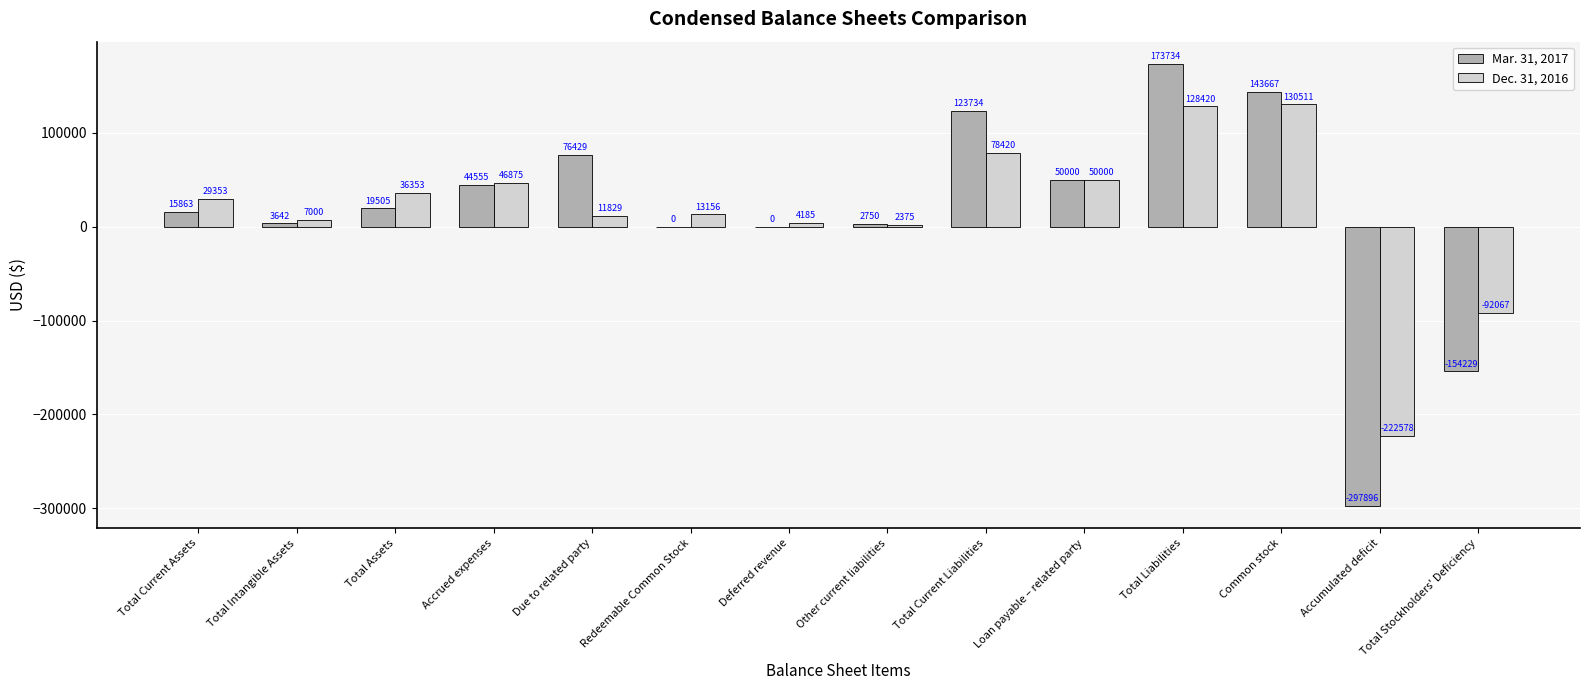

What is the maximum value for Mar. 31, 2017?

173734